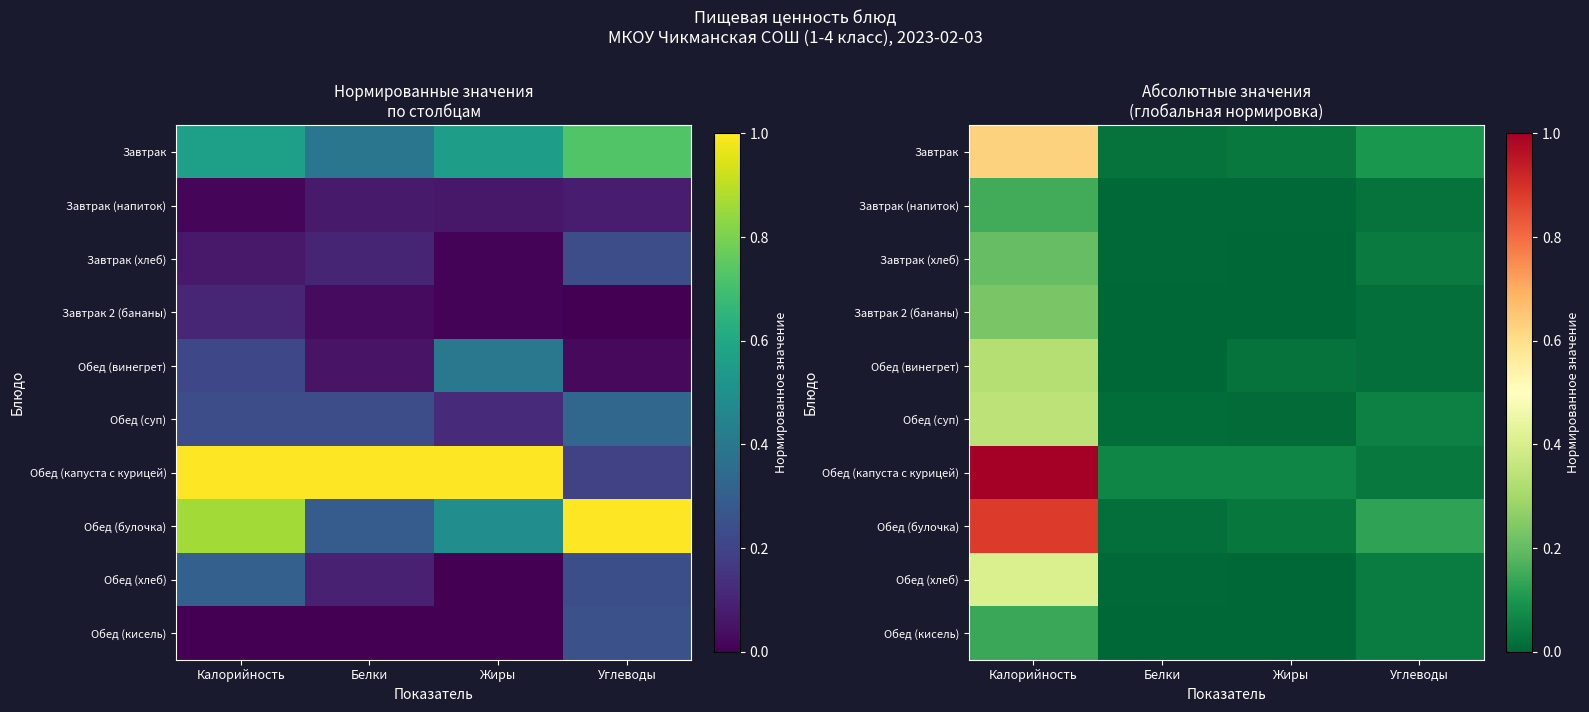

What is the total value across all series at Углеводы?

0.5